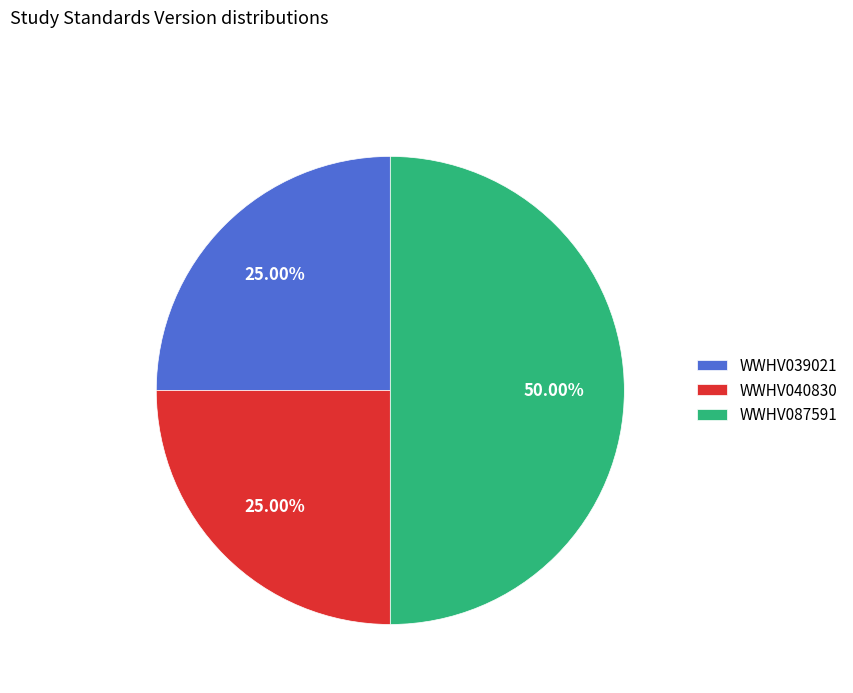

Is WWHV039021 the majority of the pie?

No